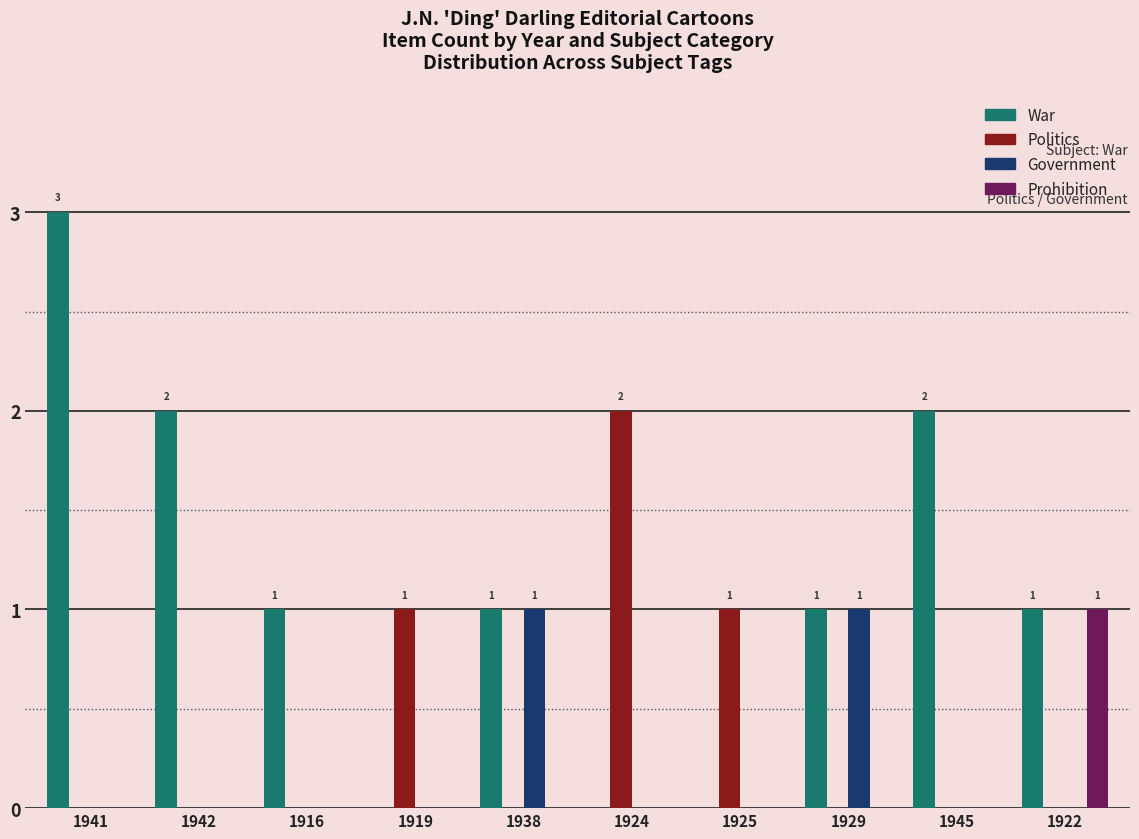

True or false: Government has a value of -1 at 1945.

False